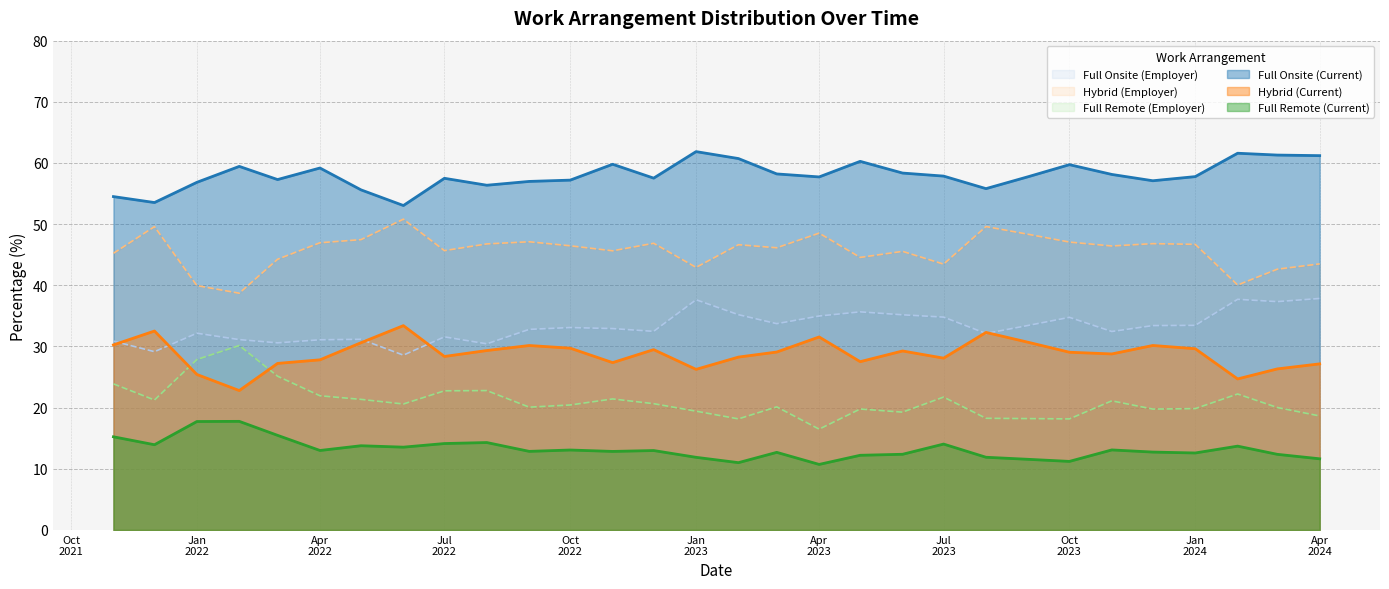

Is the value of Hybrid (Current) at Jan
2022 greater than the value of Full Remote (Current) at Jan
2024?

Yes